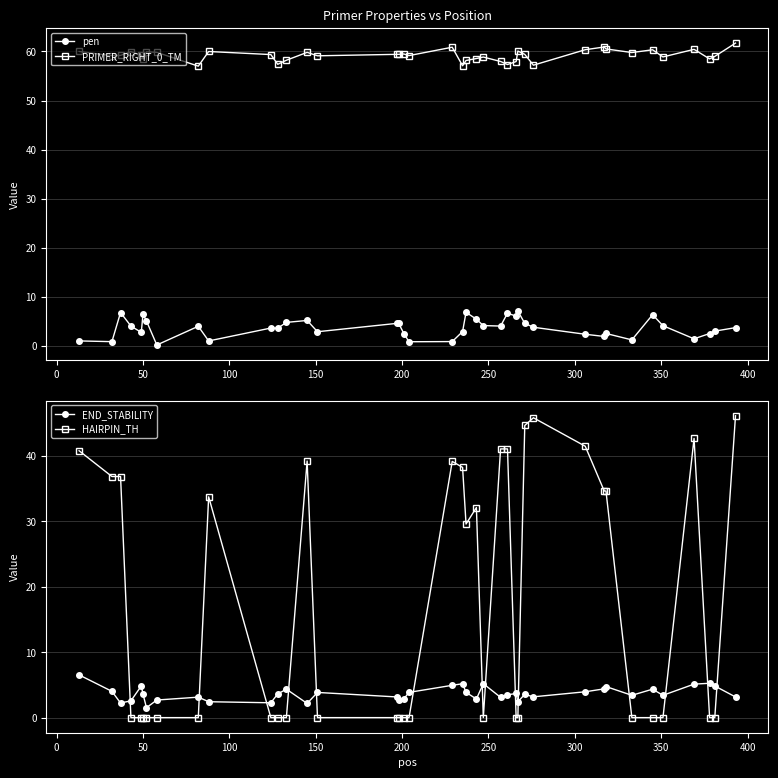

What is the value of the PRIMER_RIGHT_0_TM point at the 6th from the left?

58.5